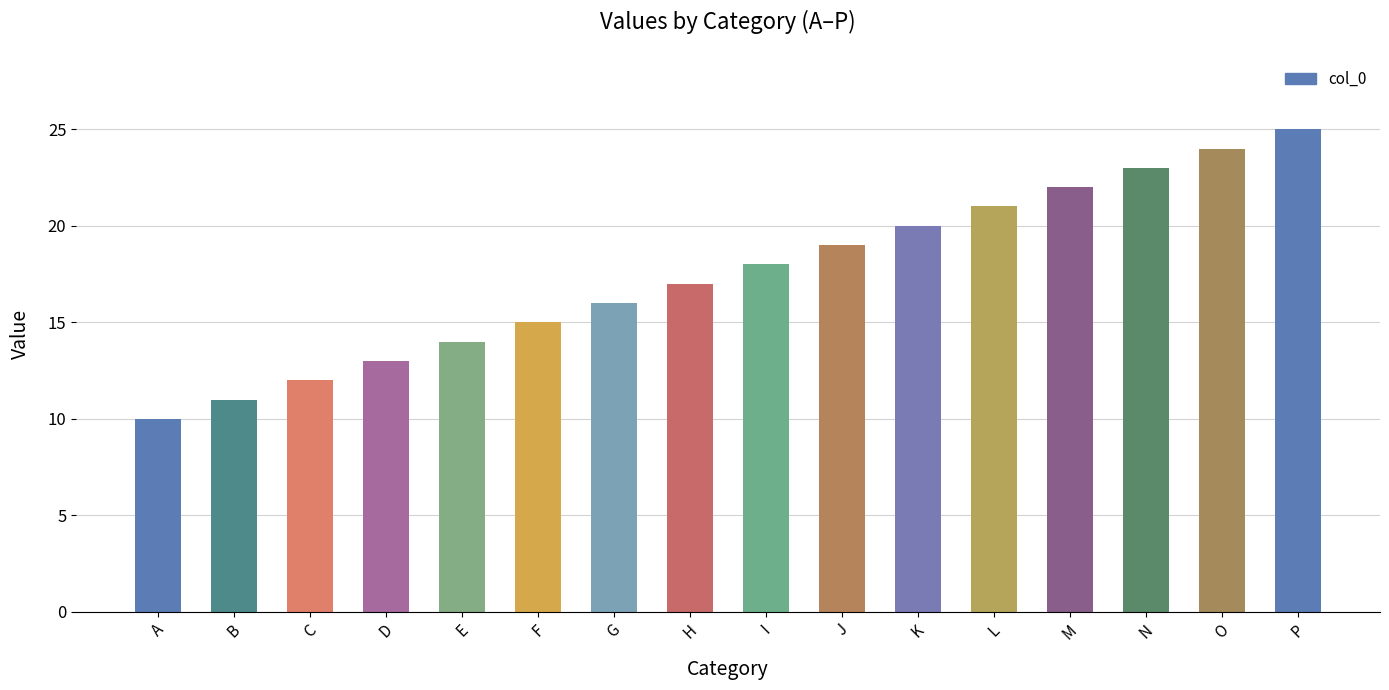

At which category does the chart reach its peak across all series?

P